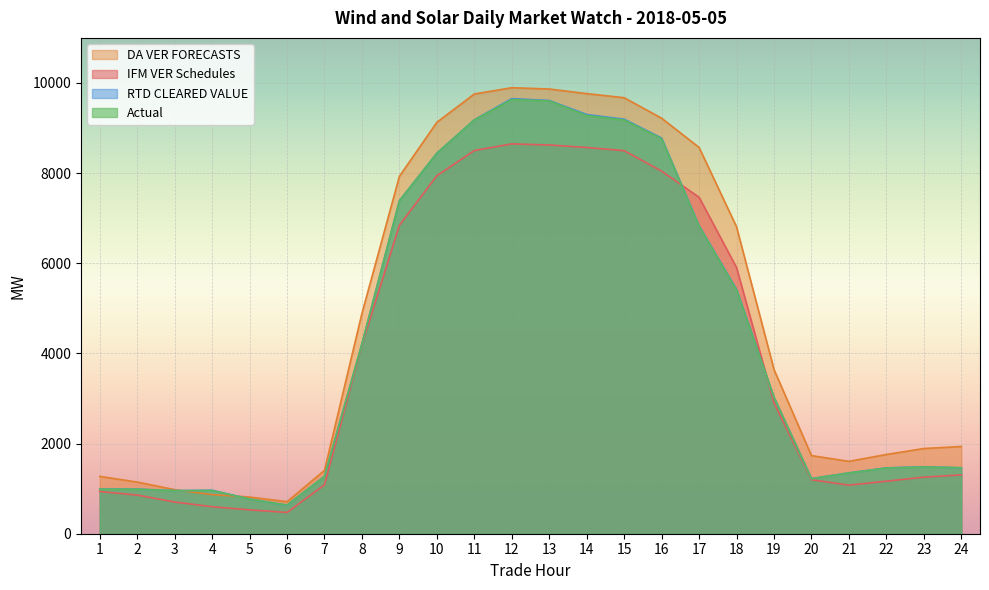

What is the difference between the second highest and minimum values in the Actual series?

8964.6